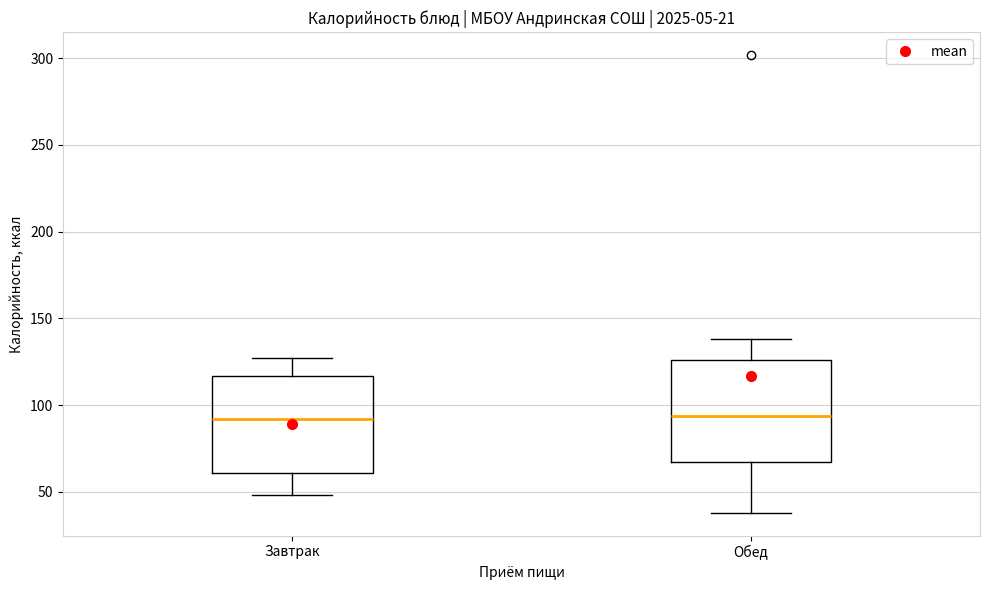

Reading left to right, read every box against the y-axis: the position of its median line, the range the box covers, and the ends of its whiskers. The values are not printed on the chart, so give them approximately, as read against the axis.

Завтрак: median 90, box 60 to 115, whiskers 50 to 125
Обед: median 95, box 65 to 125, whiskers 40 to 140